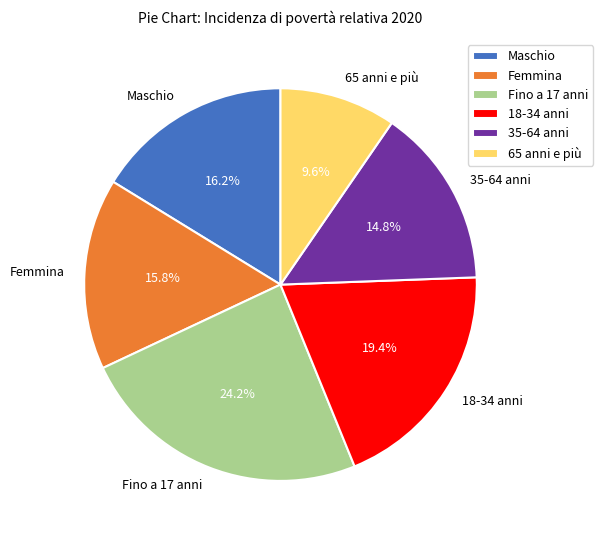

Is the sum of 65 anni e più and Maschio greater than half?

No